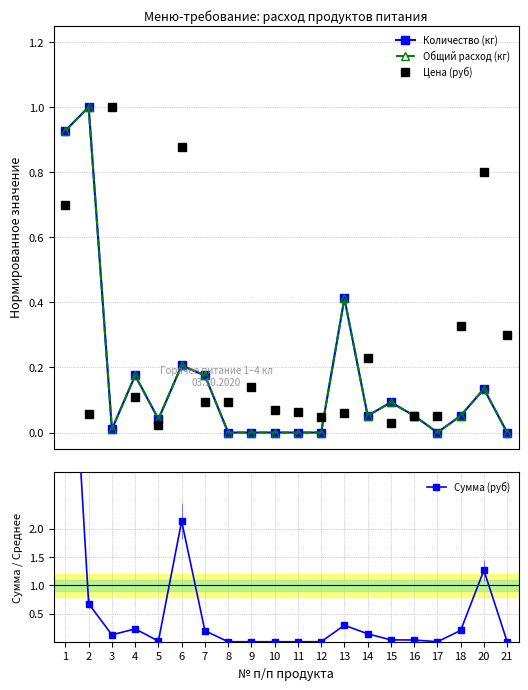

What is the difference between the Количество (кг) values at 10 and 6?

0.2